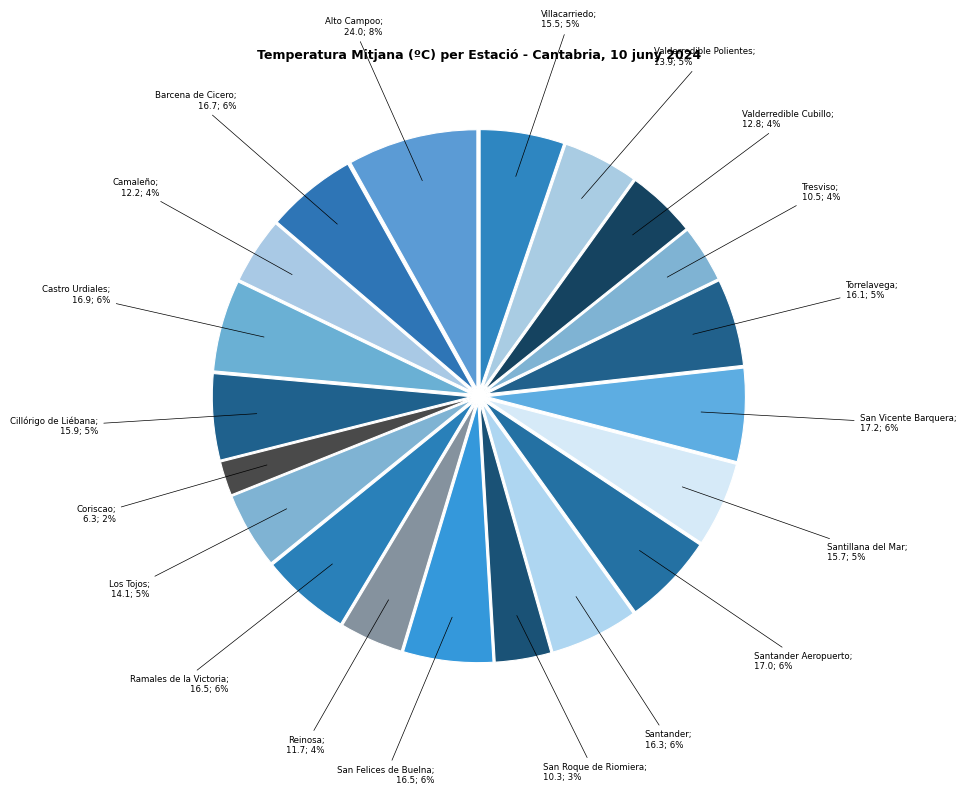

How many slices are in this pie chart?

20